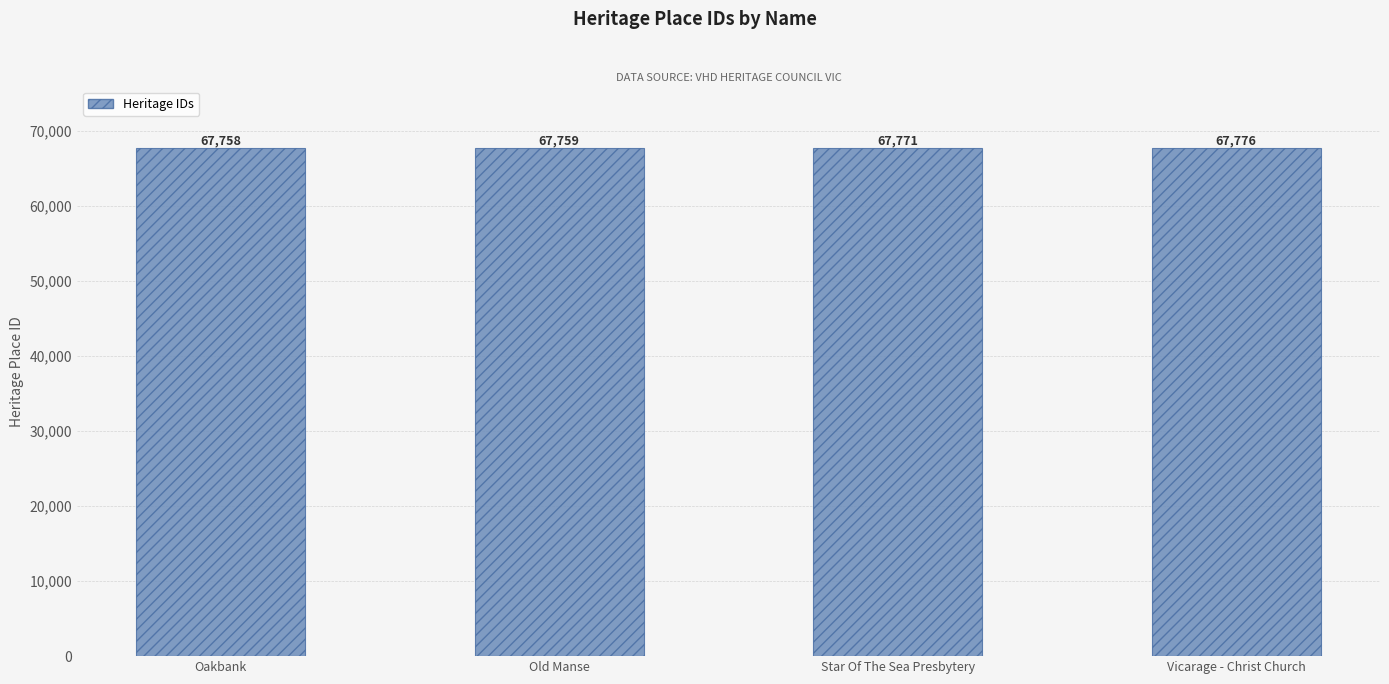

Approximately how many times larger is the value at Vicarage - Christ Church compared to Oakbank?

1.0